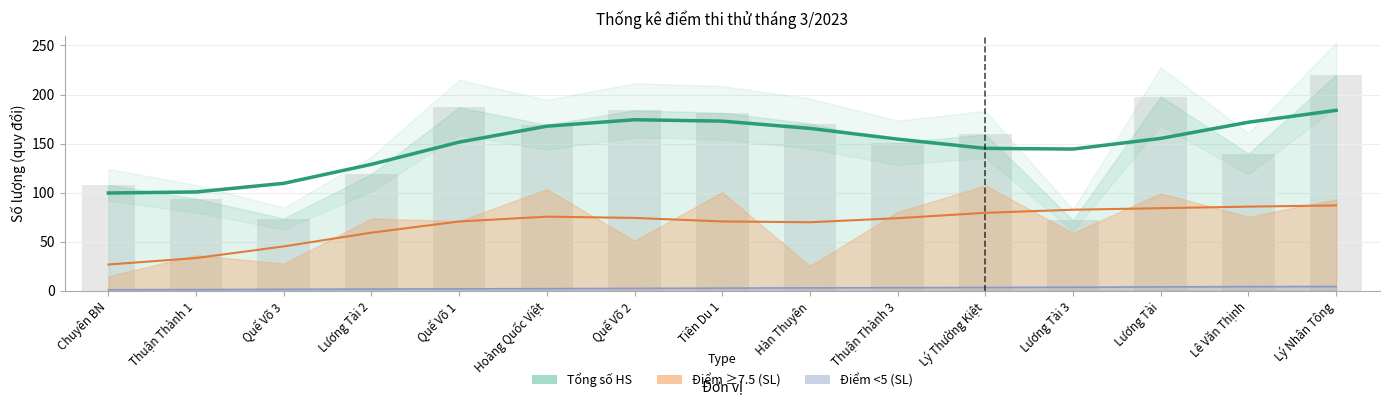

At which category does the chart reach its minimum across all series?

Chuyên BN